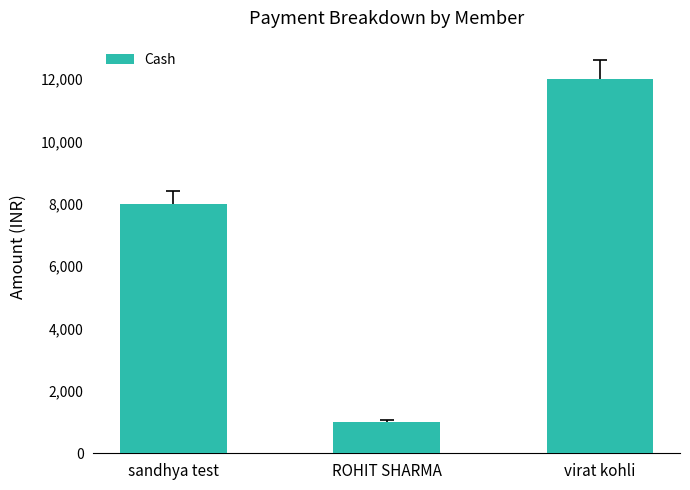

What is the difference between the second highest and minimum values?

7000